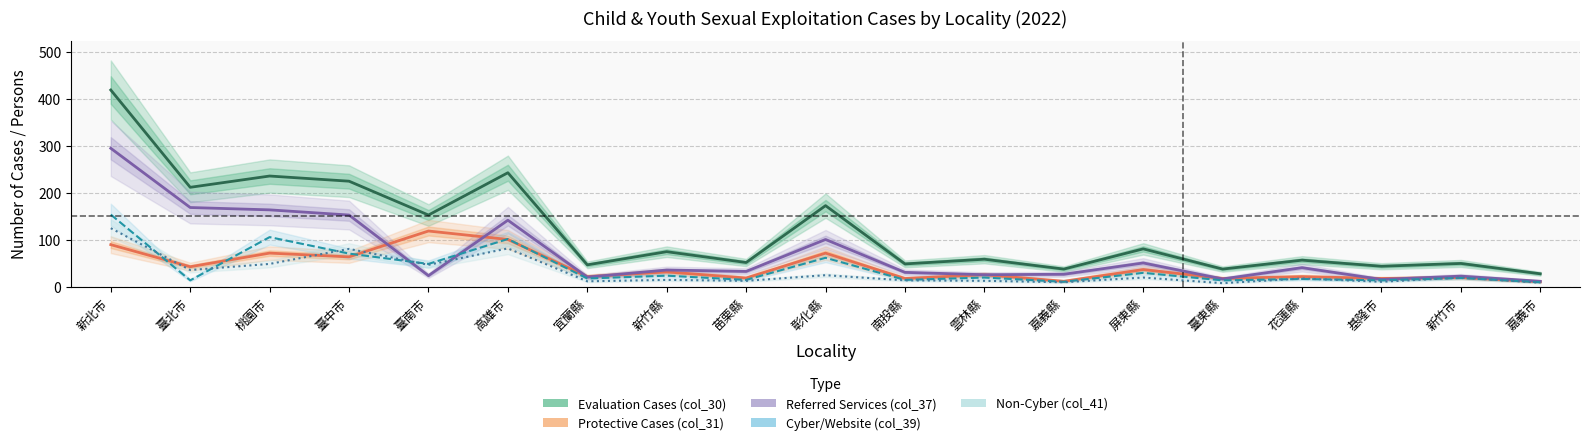

How many data points in Referred Services (col_37) are less than 33?

9